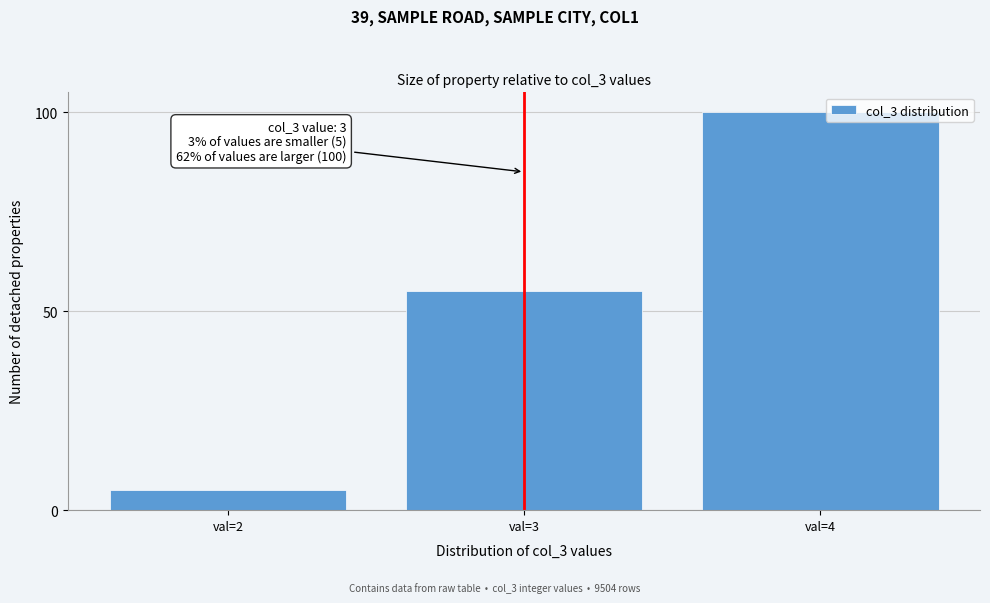

Reading left to right, what are all the values shown in this chart?

5	55	100